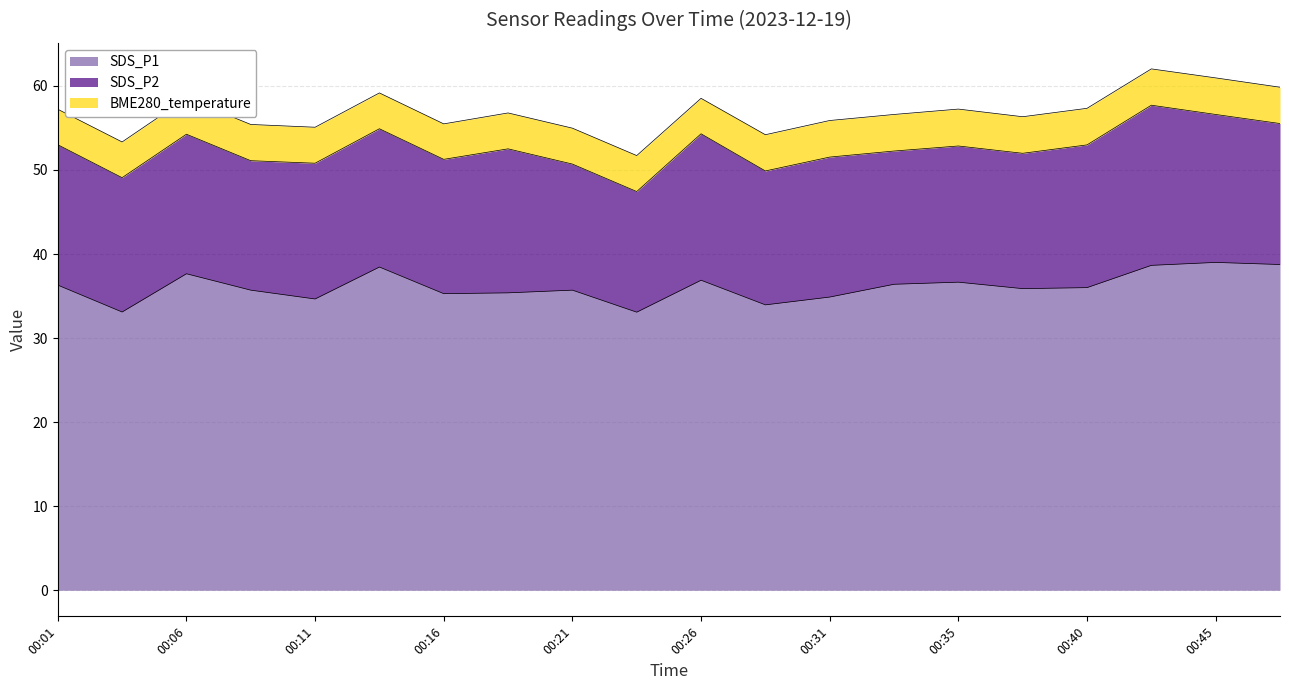

At which label does BME280_temperature reach its minimum?

00:01